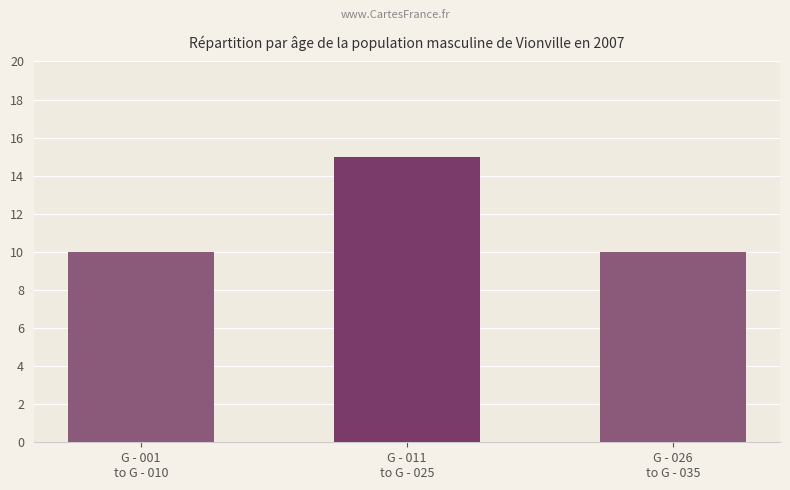

Reading right to left, list all the values displayed in this chart.

10	15	10